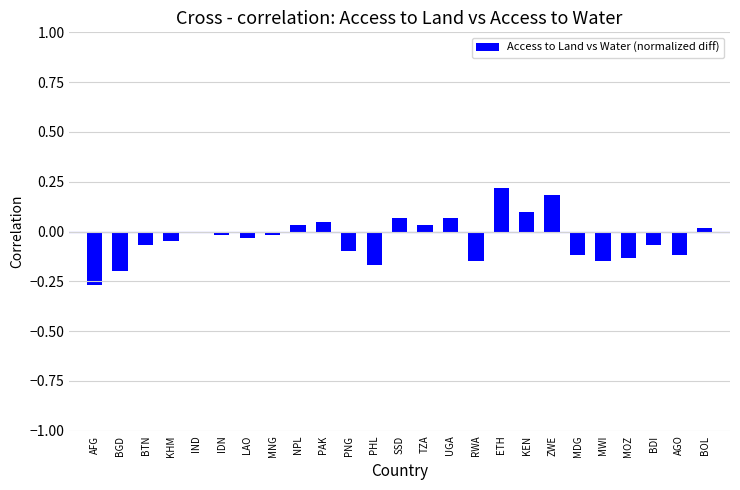

Is it true that the value at TZA is 0.0?

True